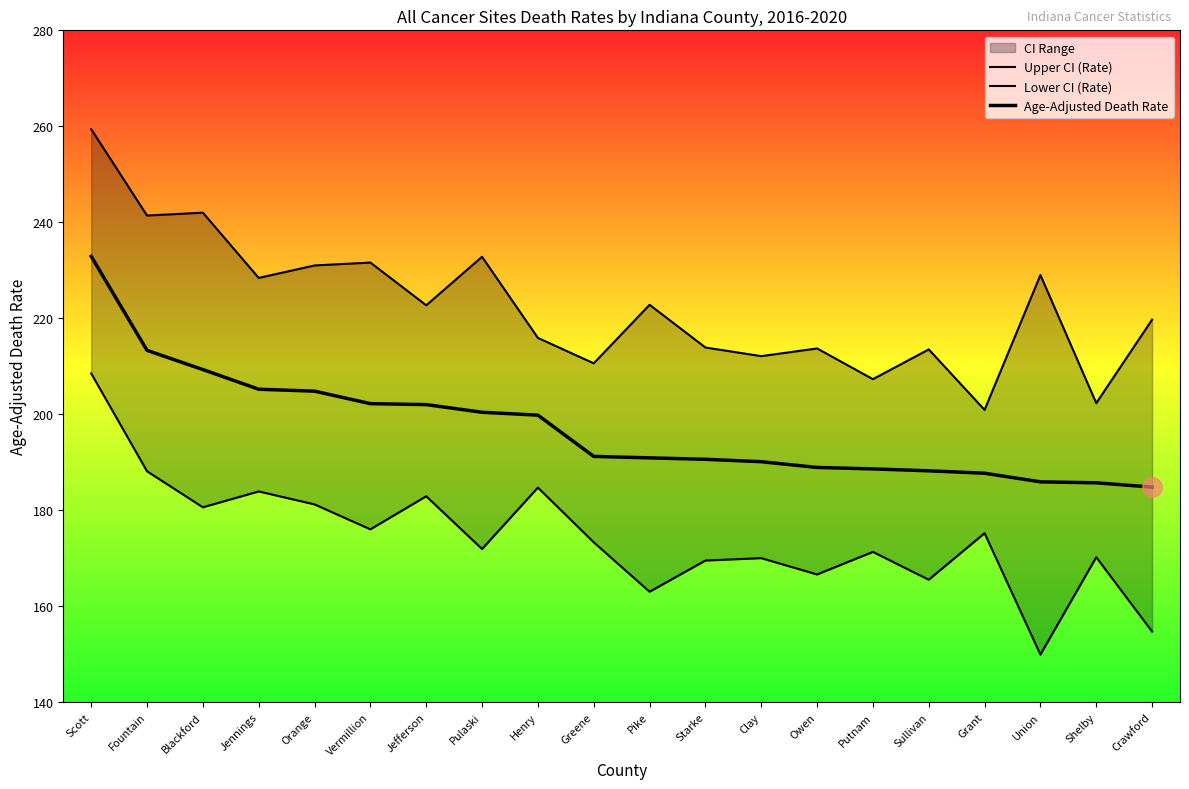

True or false: Age-Adjusted Death Rate has a value of 274.3 at Putnam.

False